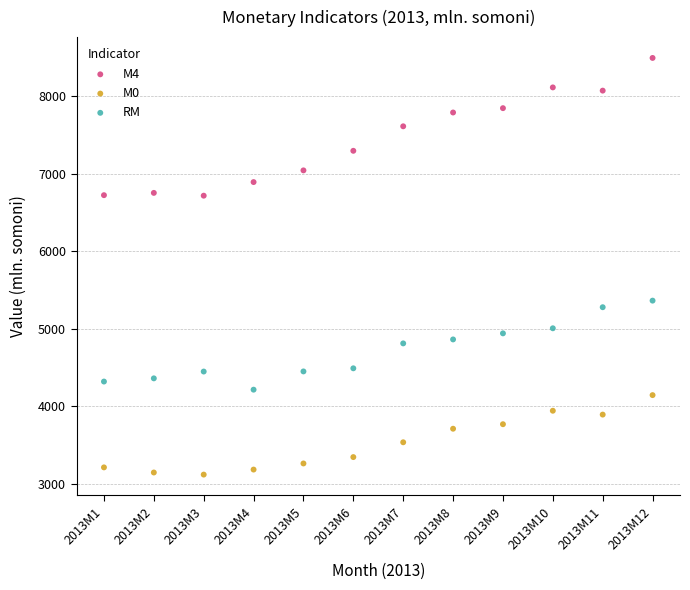

Across all data points, what is the range of Y values (max minus min)?

5373.3